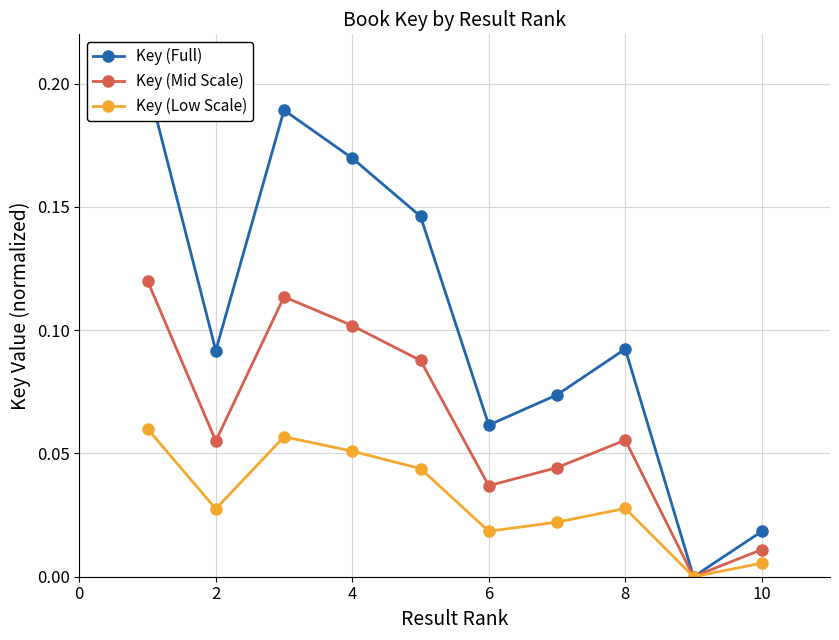

Is the value of Key (Mid Scale) at 10 greater than the value of Key (Low Scale) at 4?

No